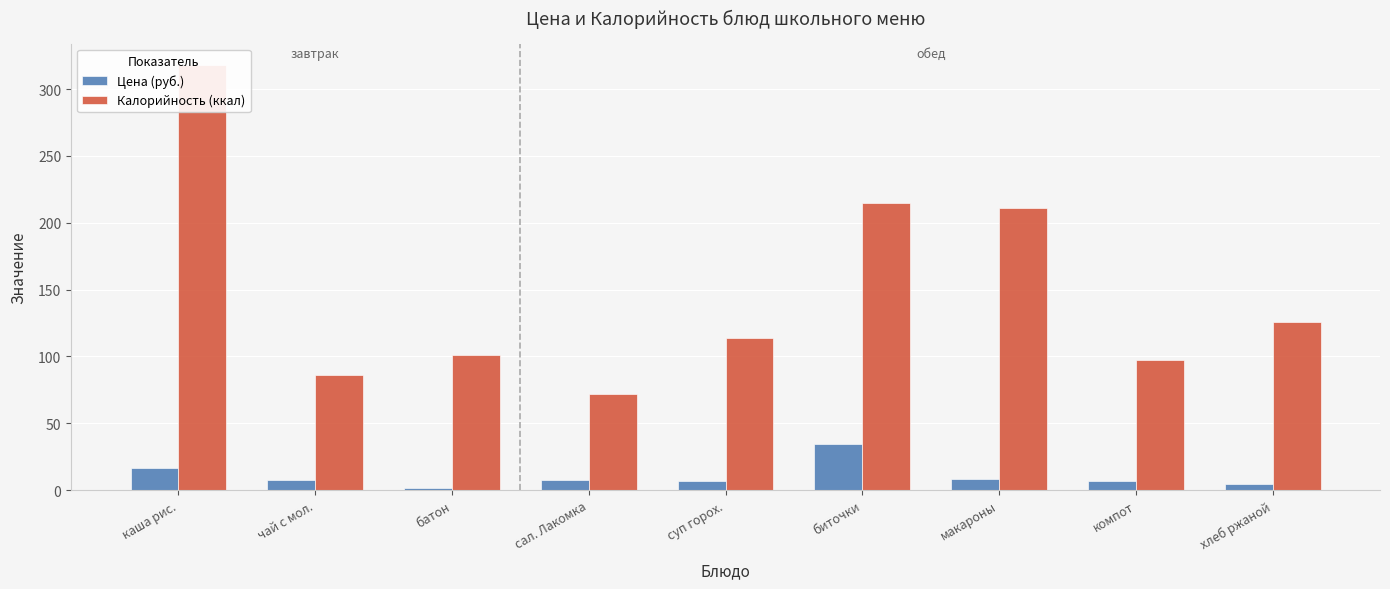

Reading left to right, extract all data points from this chart.

Цена (руб.): каша рис.=16.5	чай с мол.=7.3	батон=1.2	сал. Лакомка=7.8	суп горох.=7.0	биточки=34.1	макароны=8.0	компот=6.5	хлеб ржаной=4.6
Калорийность (ккал): каша рис.=318.0	чай с мол.=86.0	батон=101.0	сал. Лакомка=72.0	суп горох.=114.0	биточки=215.0	макароны=211.0	компот=97.0	хлеб ржаной=126.0